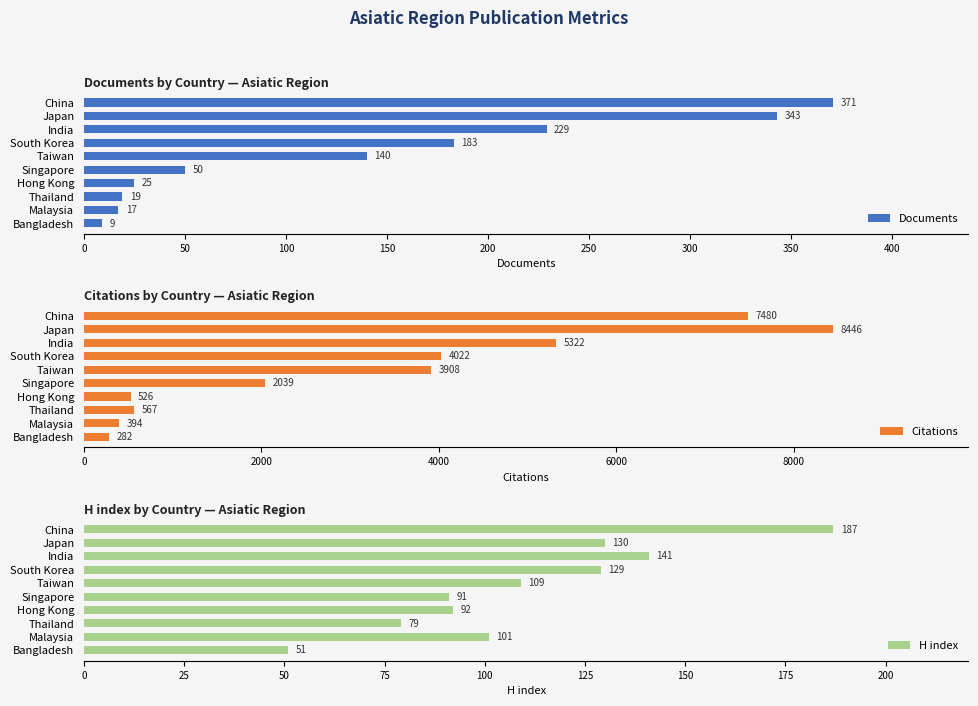

The value of Citations at Japan is 12079. True or false?

False